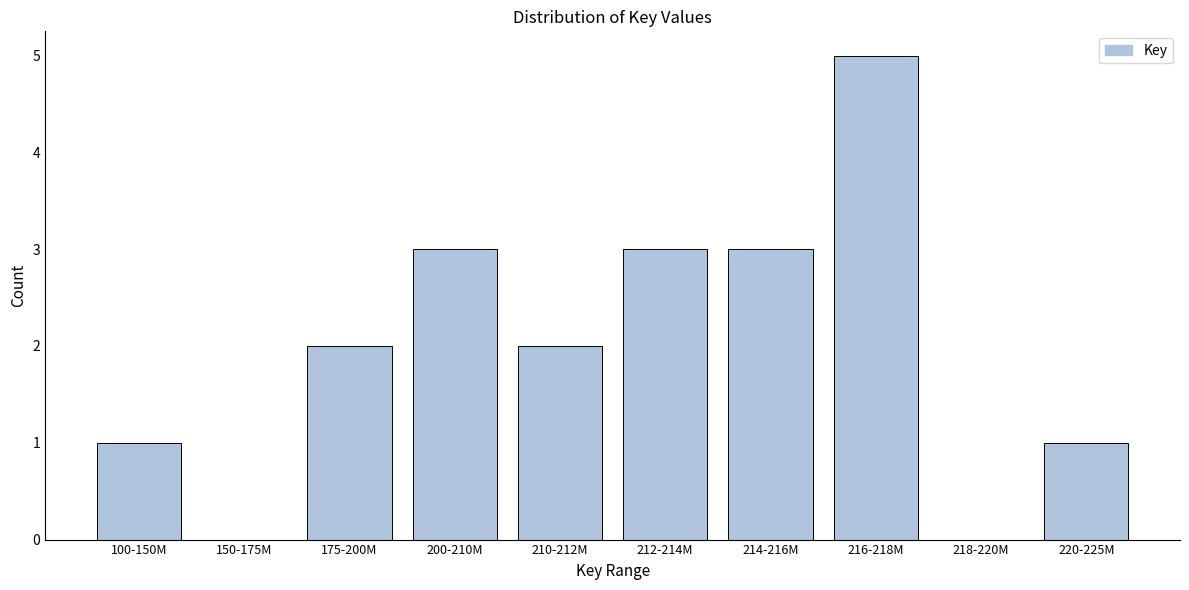

Reading left to right, what are all the values shown in this chart?

100-150M=1	150-175M=0	175-200M=2	200-210M=3	210-212M=2	212-214M=3	214-216M=3	216-218M=5	218-220M=0	220-225M=1